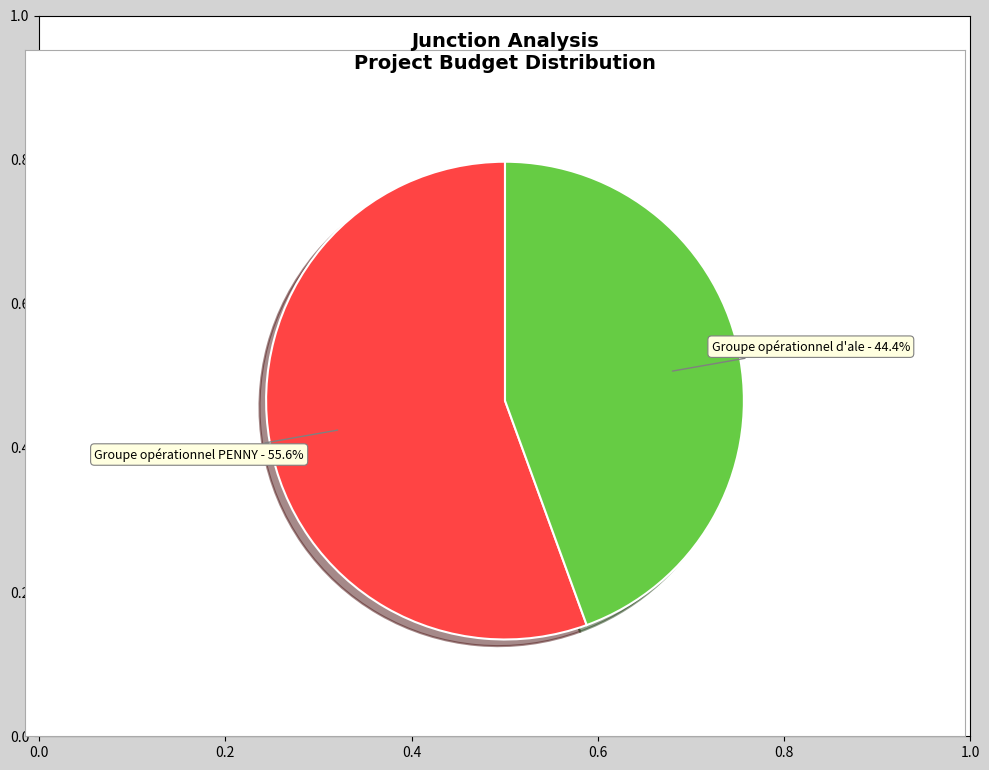

Is there a majority slice in this chart?

Yes